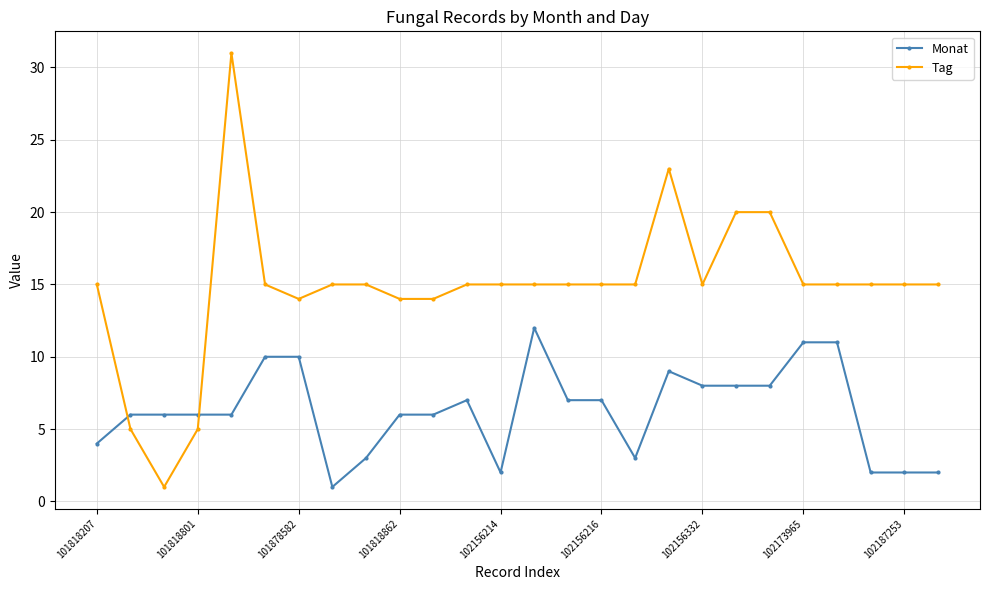

What is the value of the Monat point at the 24th from the left?

2